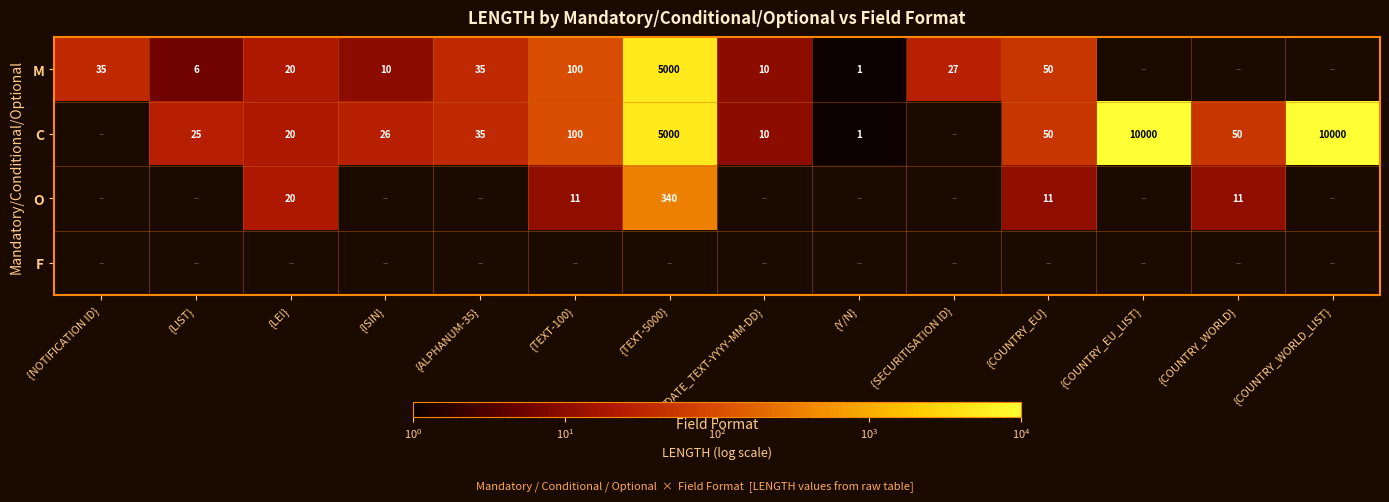

The M series shows 1 at {Y/N}. True or false?

True